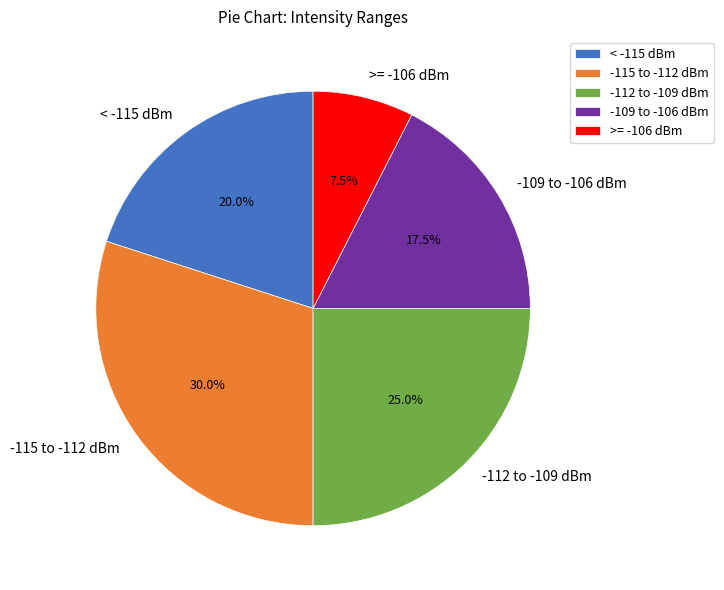

What portion of the pie excludes -112 to -109 dBm?

75.0%